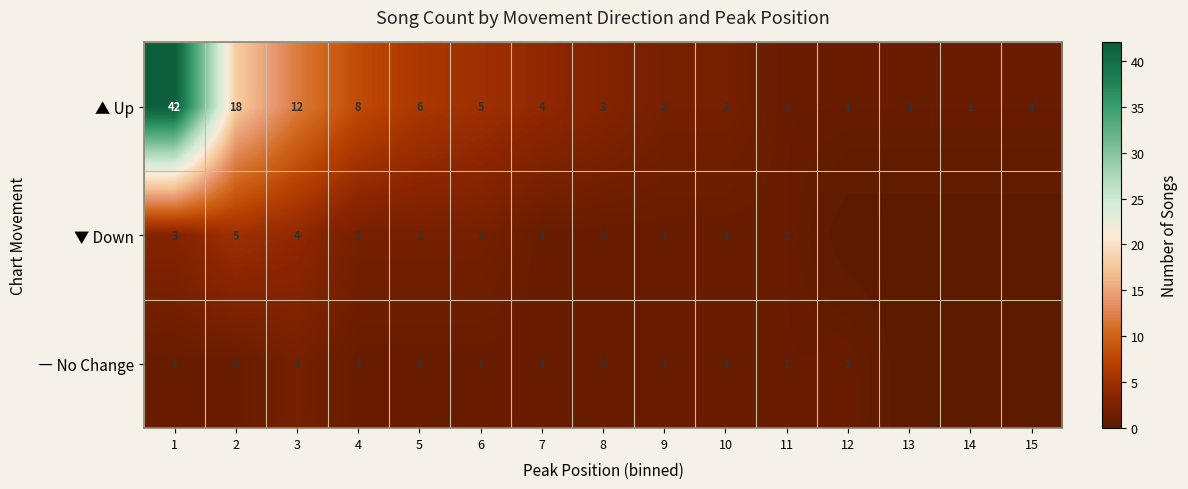

At which category does the chart reach its peak across all series?

1